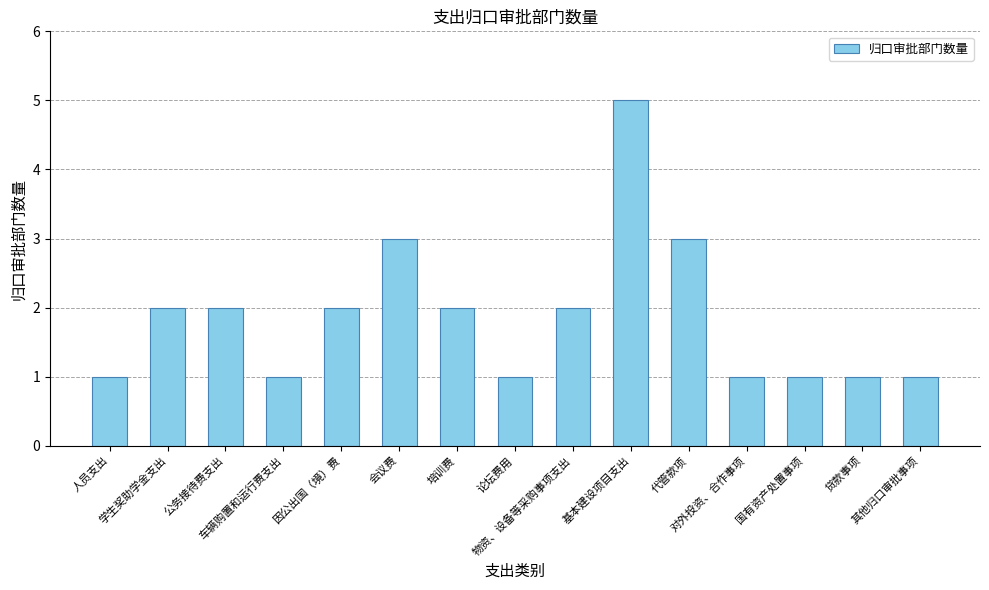

What is the sum of the values at 贷款事项 and 对外投资、合作事项?

2